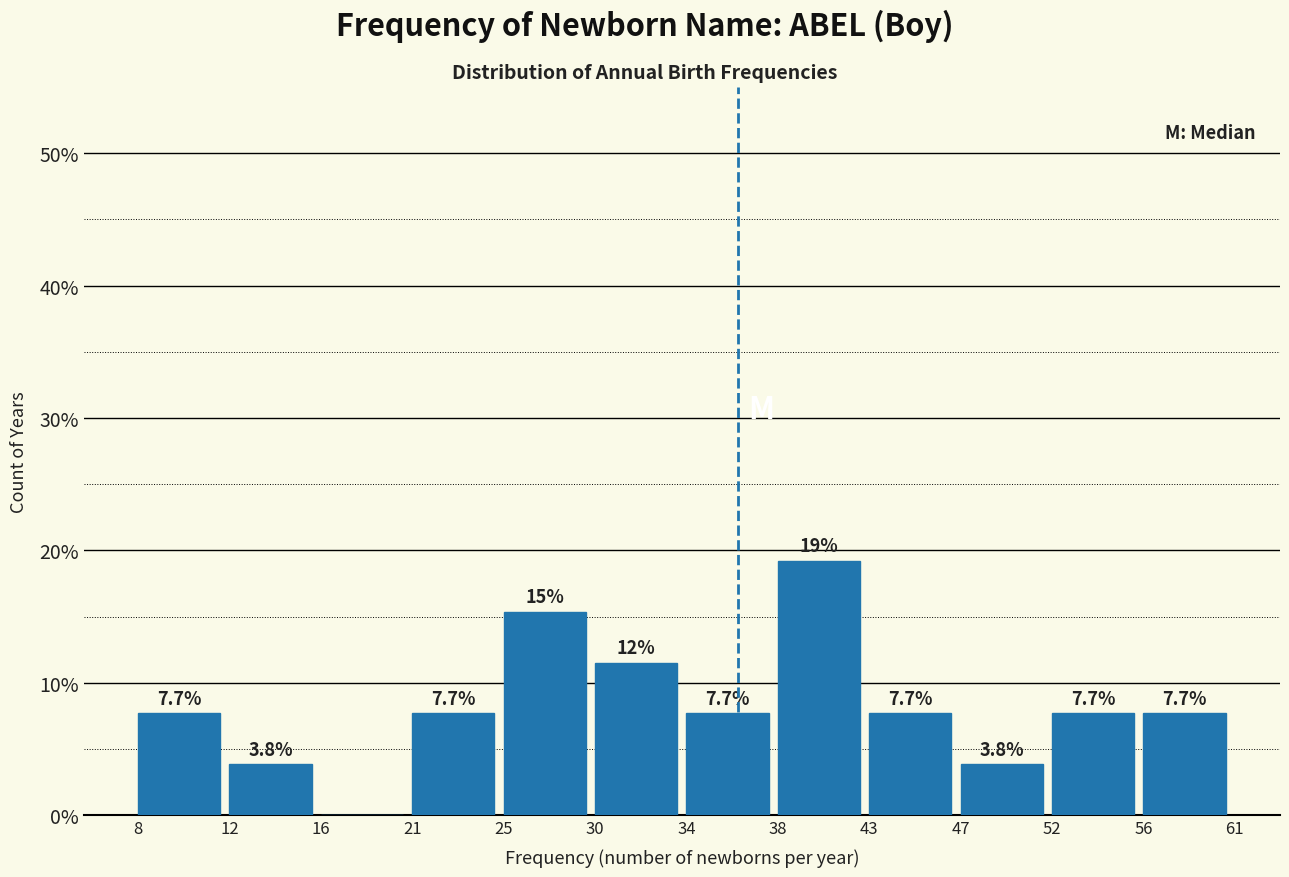

Reading left to right, what are all the values shown in this chart?

8=7.7	12=3.8	16=0.0	21=7.7	25=15.4	30=11.5	34=7.7	38=19.2	43=7.7	47=3.8	52=7.7	56=7.7